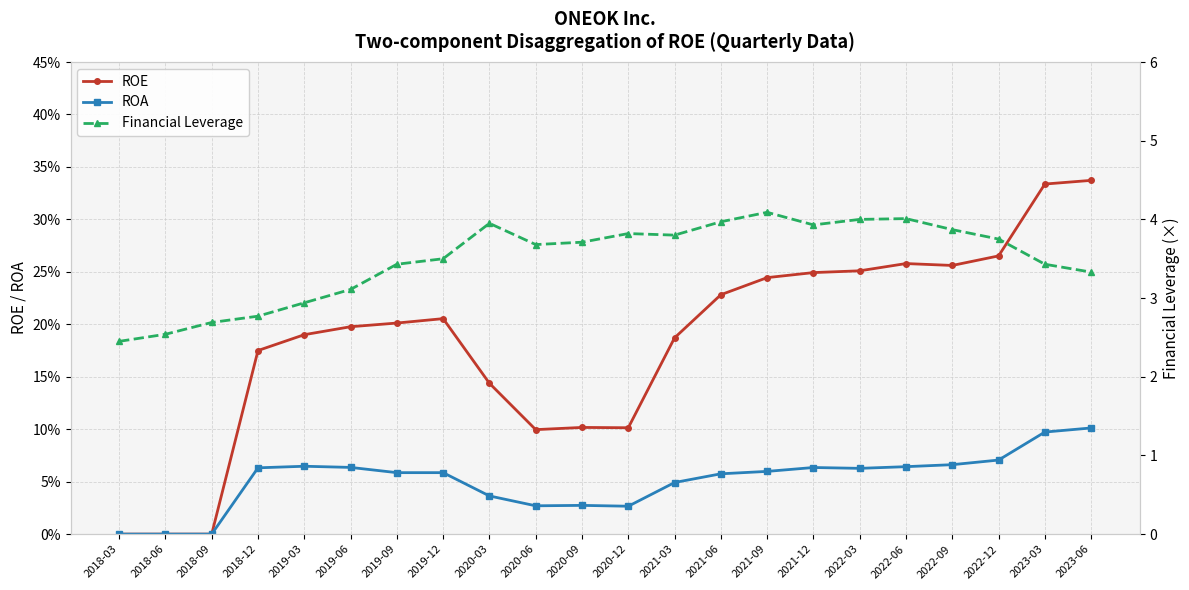

Is this an area chart (filled region under the line)?

No